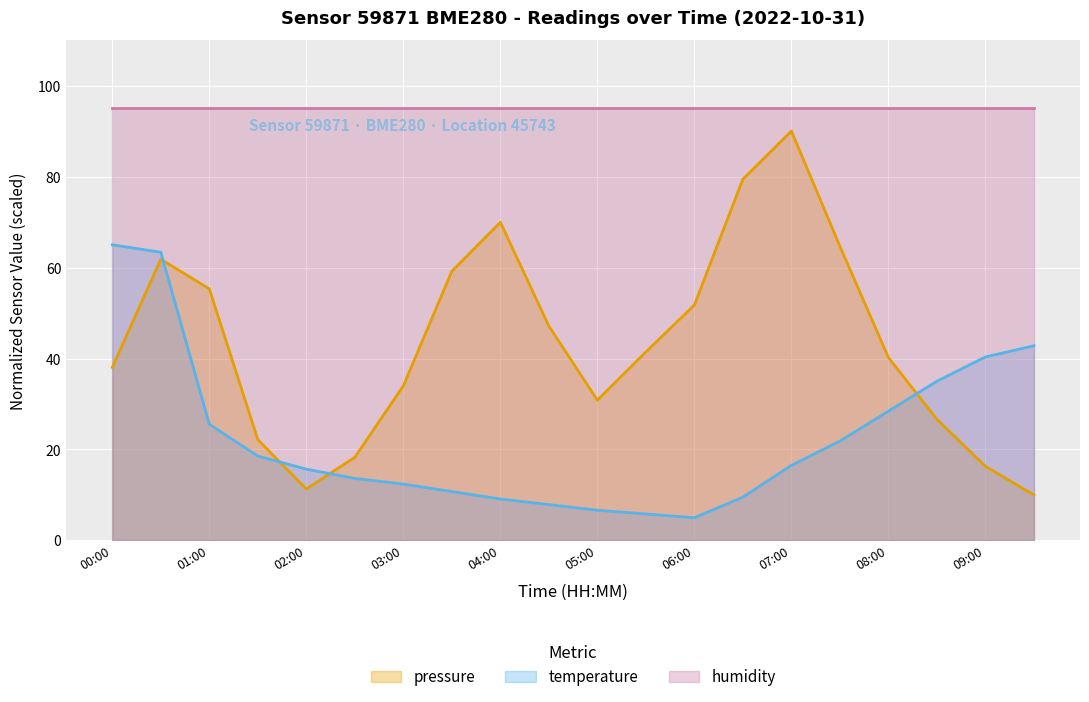

At which category is the sum across all series the highest?

00:30